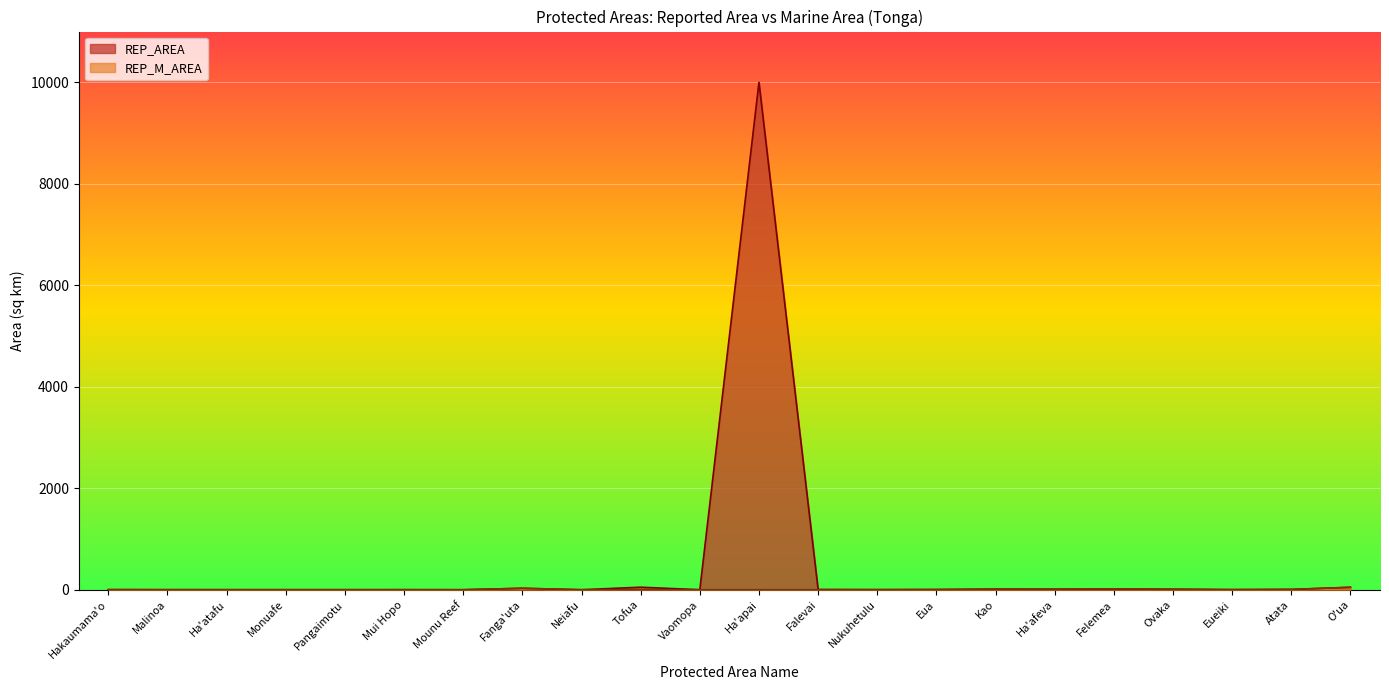

How many values in REP_M_AREA are above zero?

16